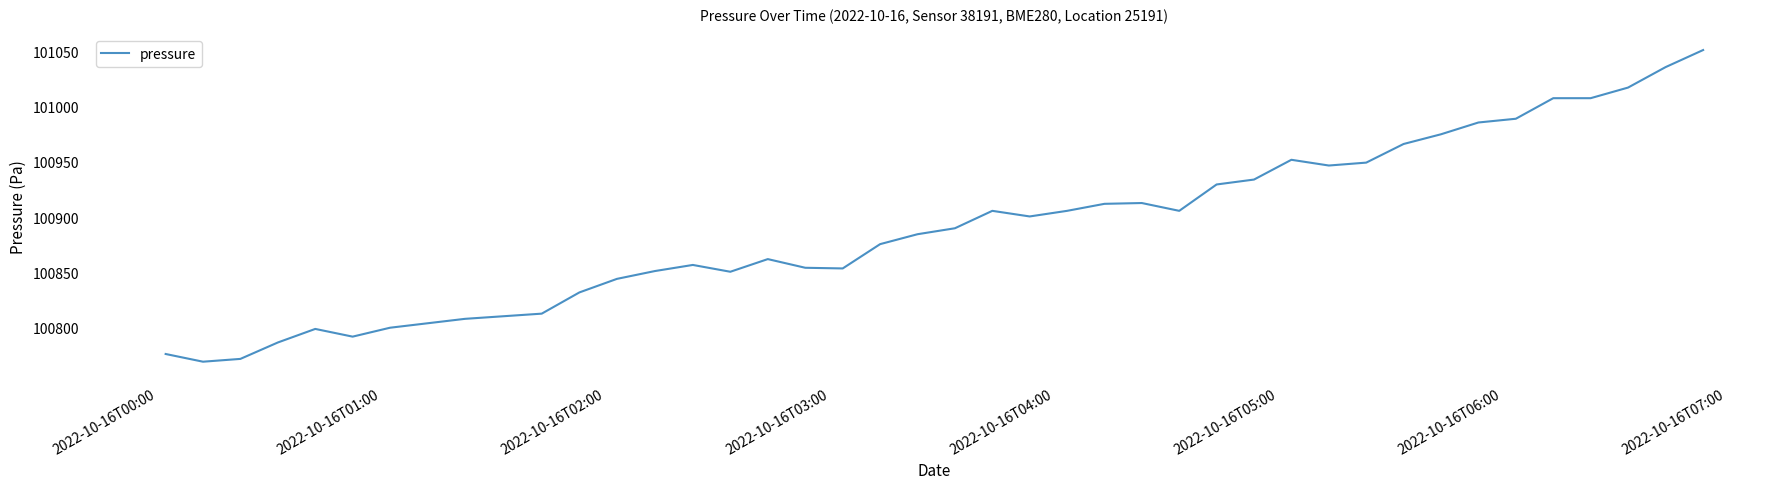

What is the greatest value displayed?

101051.0